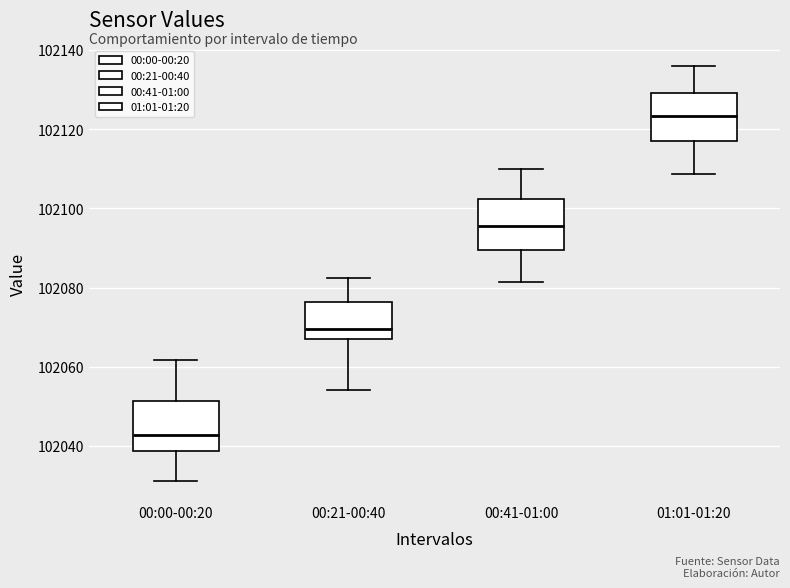

Reading left to right, transcribe this box plot: for each box, give where its median line is, the range the box spans, and where its two whiskers end, as read against the y-axis. The values are not printed on the chart, so give them approximately, as read against the axis.

00:00-00:20: median 102042, box 102038 to 102052, whiskers 102032 to 102062
00:21-00:40: median 102070, box 102068 to 102076, whiskers 102054 to 102082
00:41-01:00: median 102096, box 102090 to 102102, whiskers 102082 to 102110
01:01-01:20: median 102124, box 102118 to 102130, whiskers 102108 to 102136